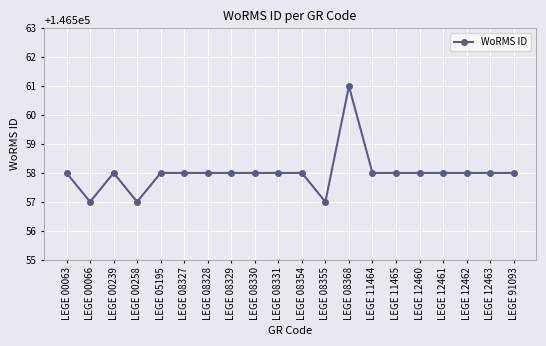

What is the value of the 10th point from the left?

146558